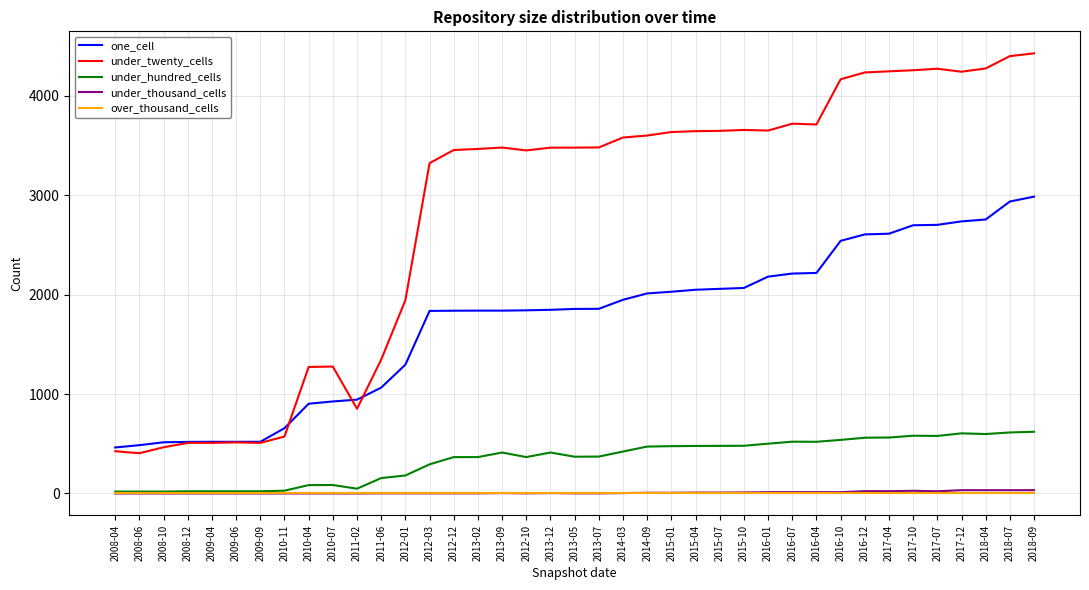

Is this an area chart (filled region under the line)?

No